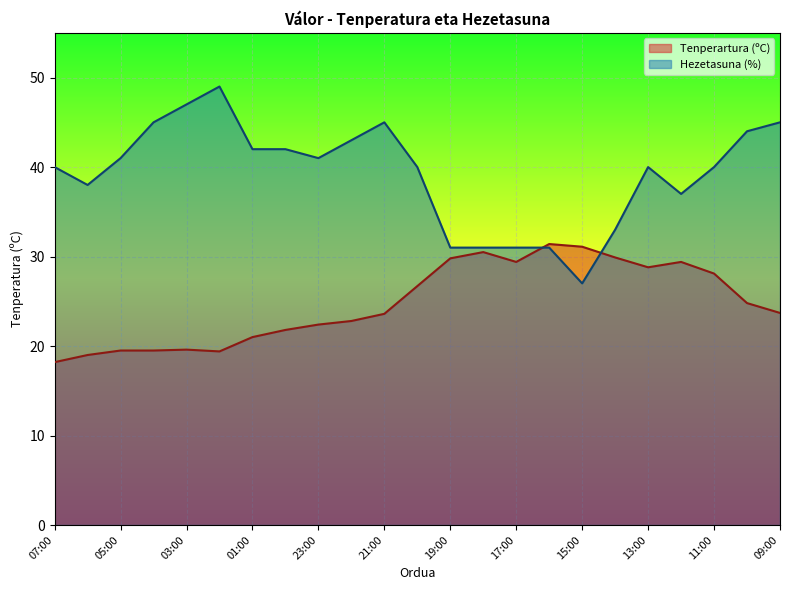

True or false: Tenperartura (ºC) and Hezetasuna (%) cross at least once.

True